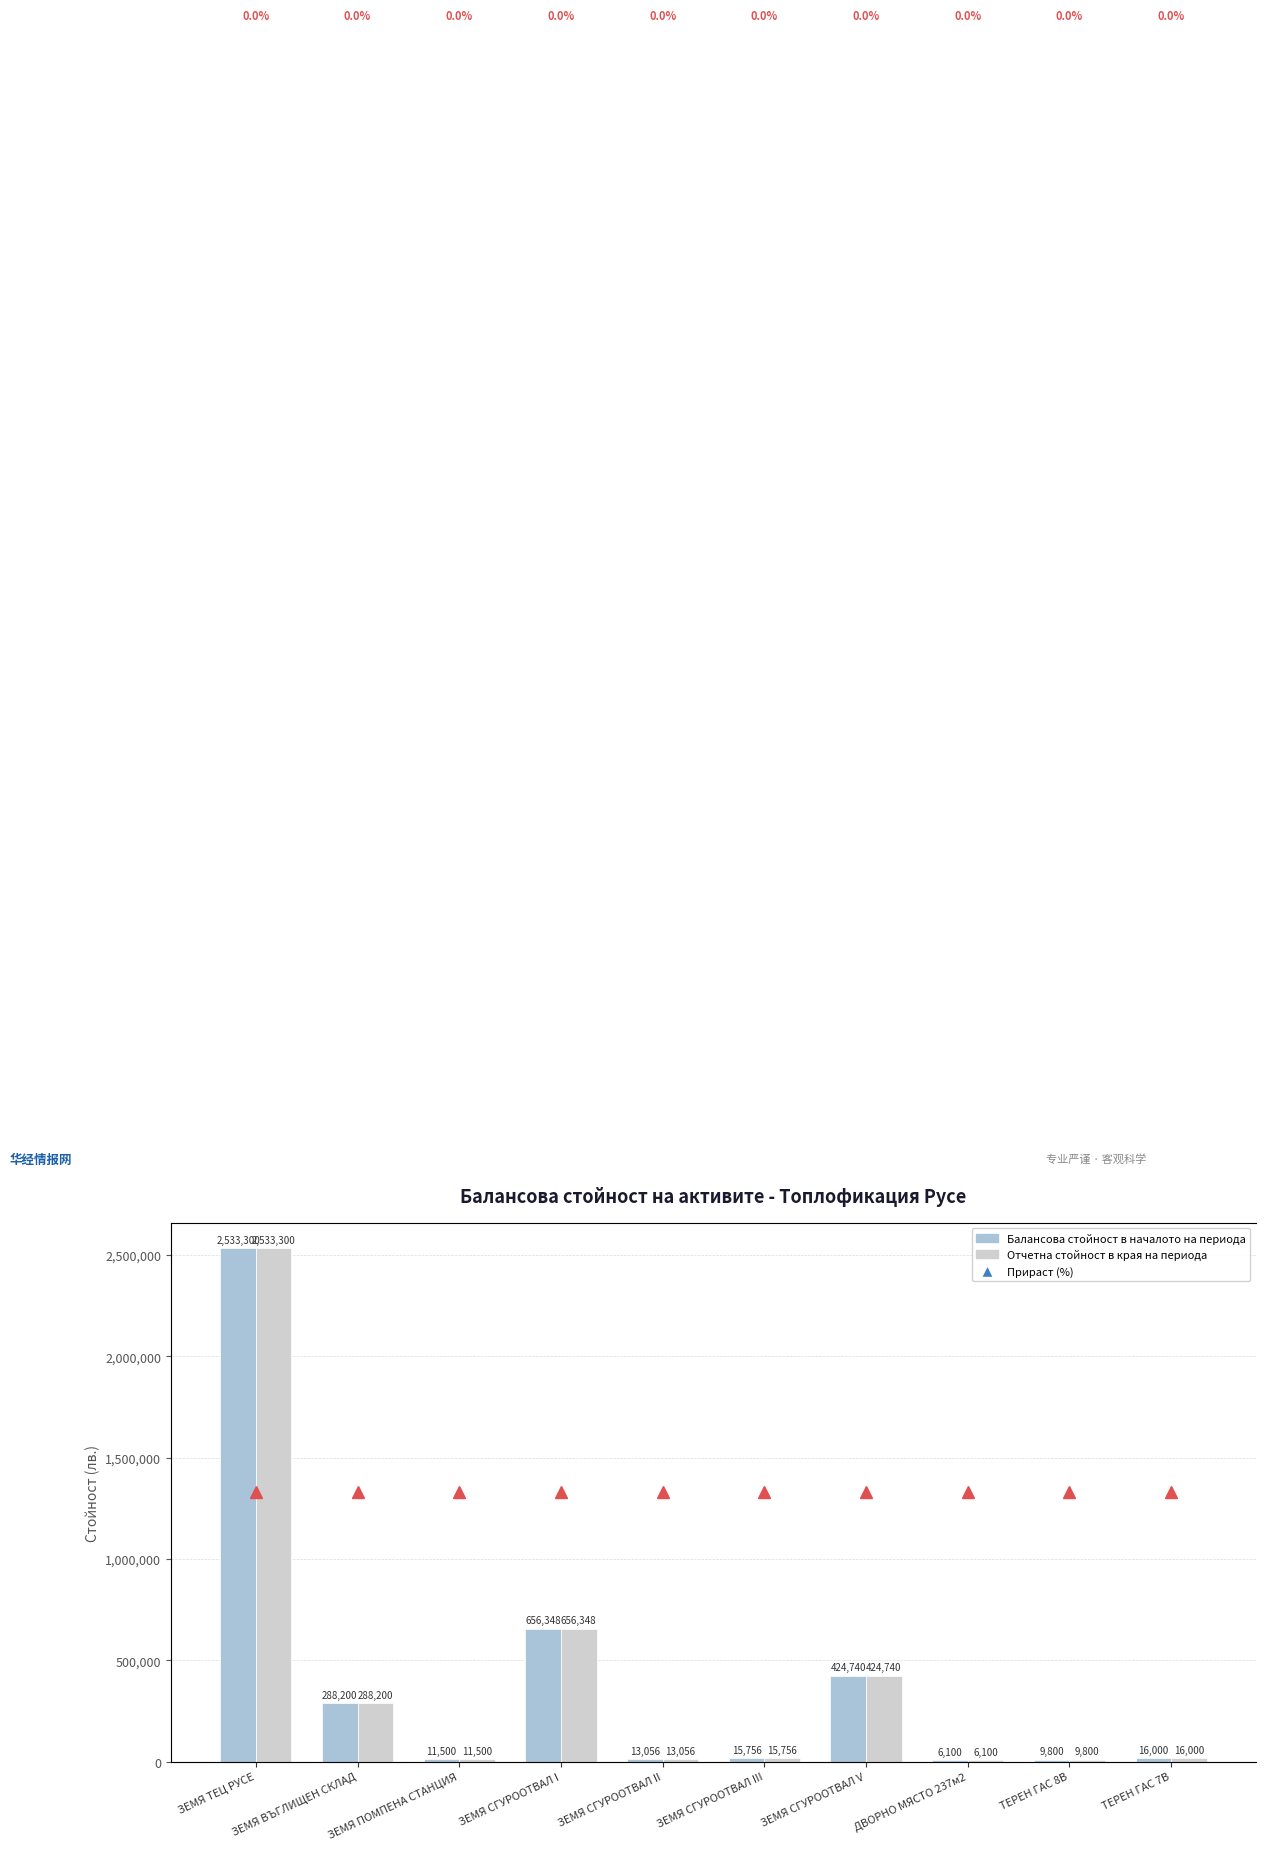

Is the value of Отчетна стойност в края на периода at ТЕРЕН ГАС 8В greater than the value of Балансова стойност в началото на периода at ЗЕМЯ ПОМПЕНА СТАНЦИЯ?

No